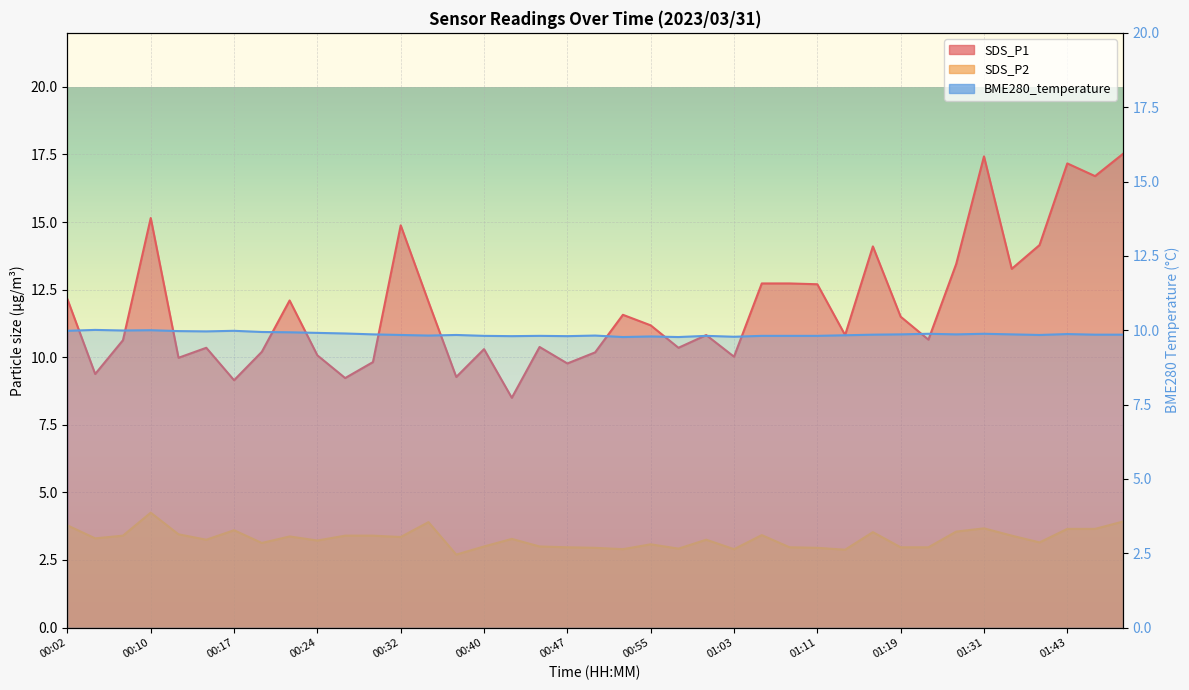

Rank the categories by SDS_P1 value from lowest to highest.

00:42, 00:17, 00:27, 00:37, 00:04, 00:47, 00:29, 00:12, 01:03, 00:24, 00:50, 00:19, 00:40, 00:14, 00:58, 00:45, 00:07, 01:25, 01:01, 01:14, 00:55, 01:19, 00:53, 00:35, 00:22, 00:02, 01:11, 01:06, 01:08, 01:34, 01:28, 01:16, 01:37, 00:32, 00:10, 01:46, 01:43, 01:31, 01:49